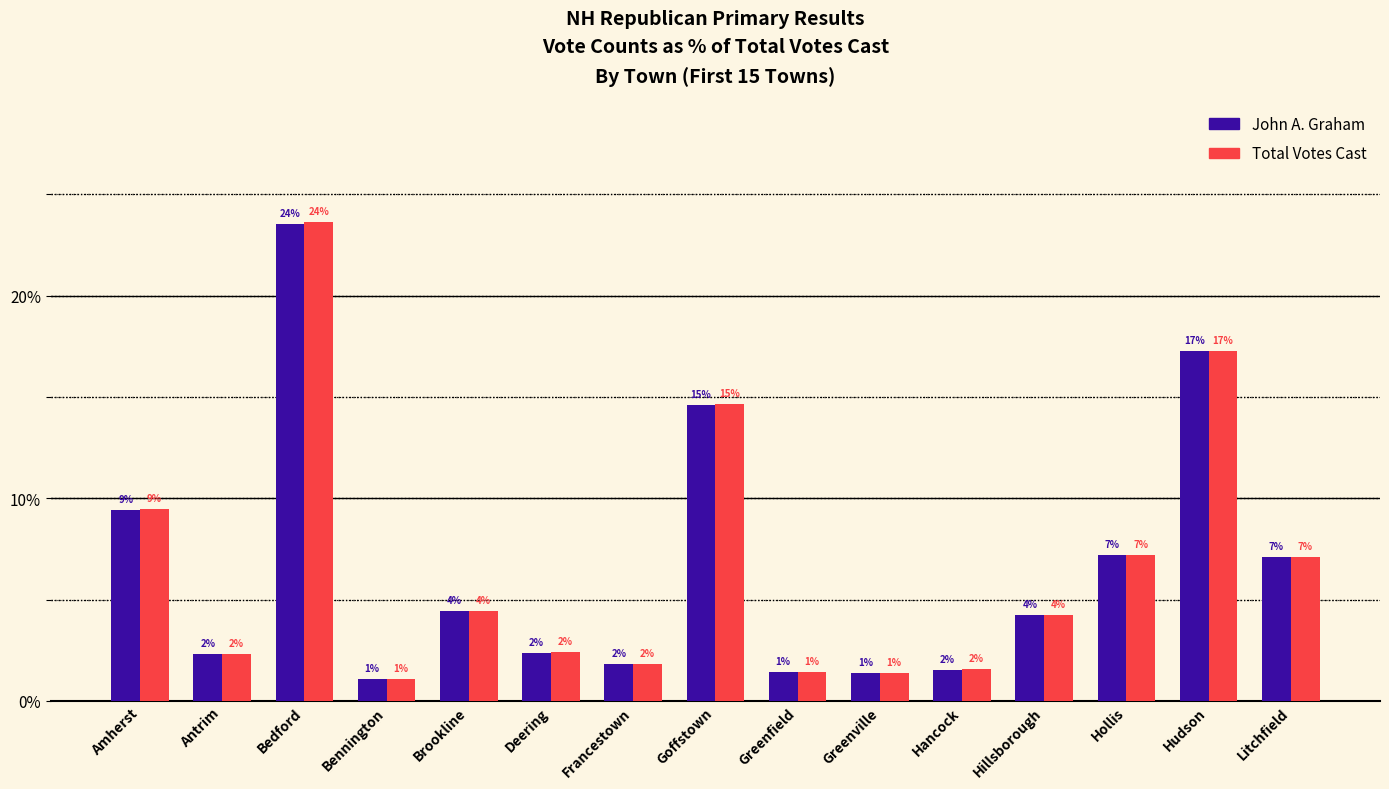

The value of Total Votes Cast at Antrim is 2.3. True or false?

True